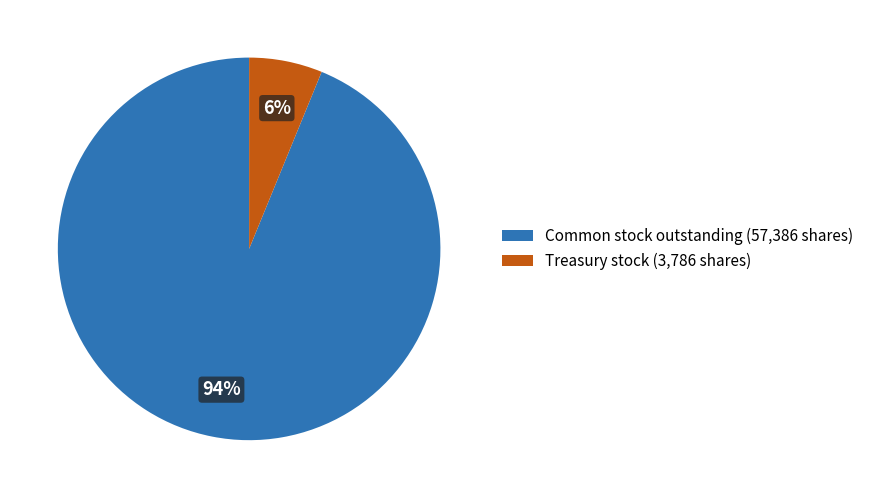

To the nearest percent, what is the average slice percentage?

50%